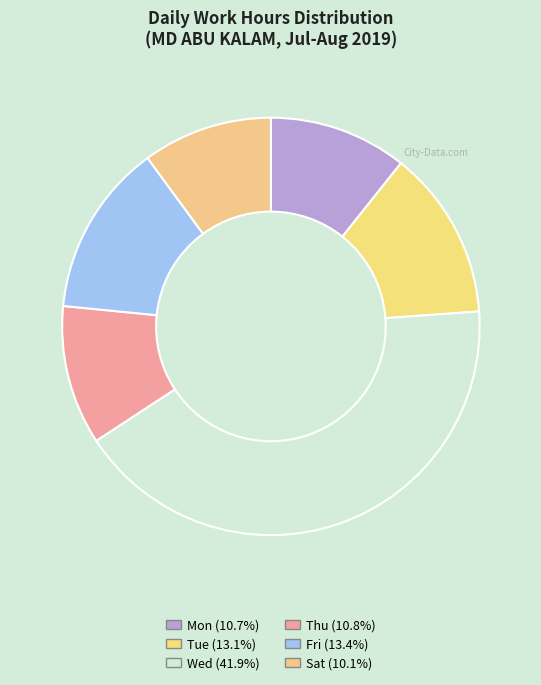

Count the number of slices in the pie.

6